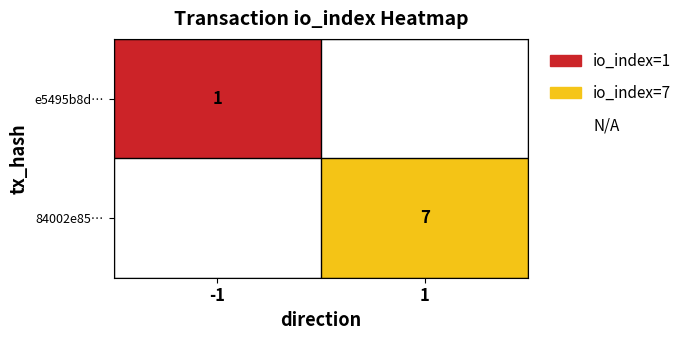

Which series has the widest spread of values?

84002e8531b80a9e5349be062d780273120cd4c